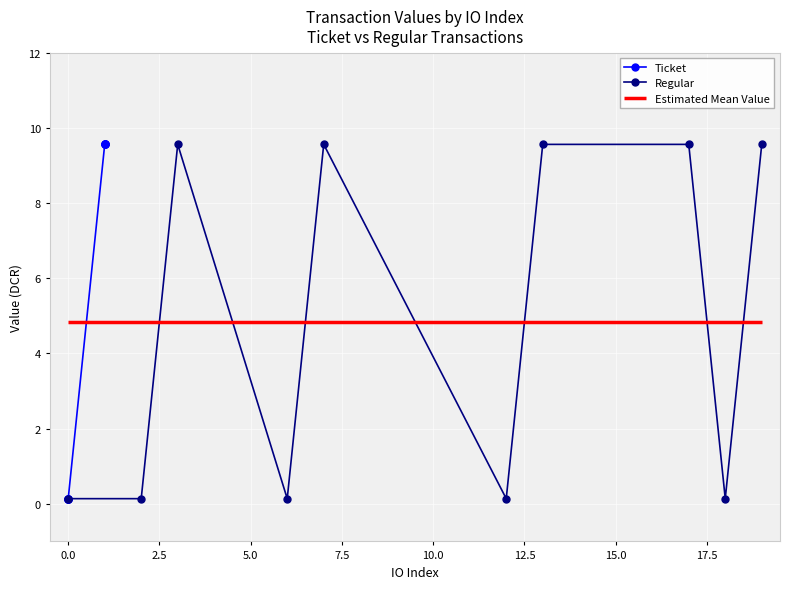

True or false: Regular has more than 1 points higher than both neighbors.

True